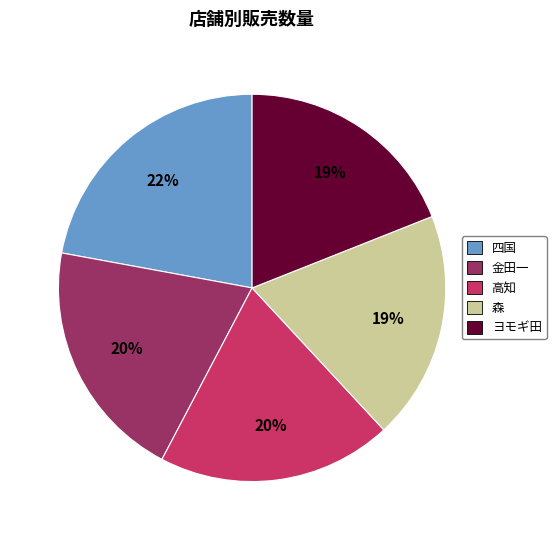

To the nearest percent, what percentage of the pie is ヨモギ田?

19%